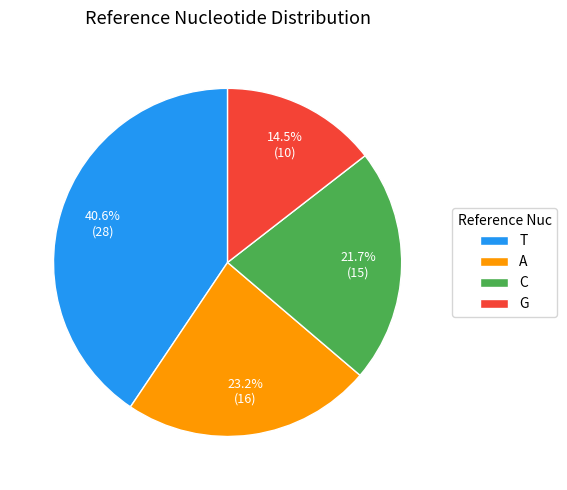

Which has a higher value, C or G?

C